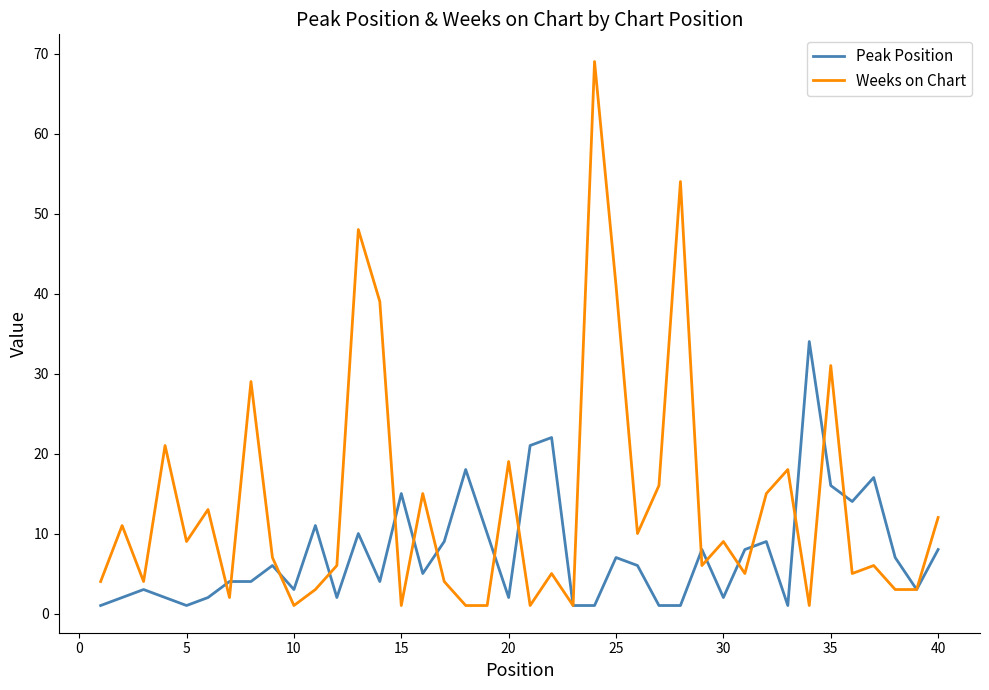

Rank the series by their maximum value, from lowest to highest.

Peak Position, Weeks on Chart